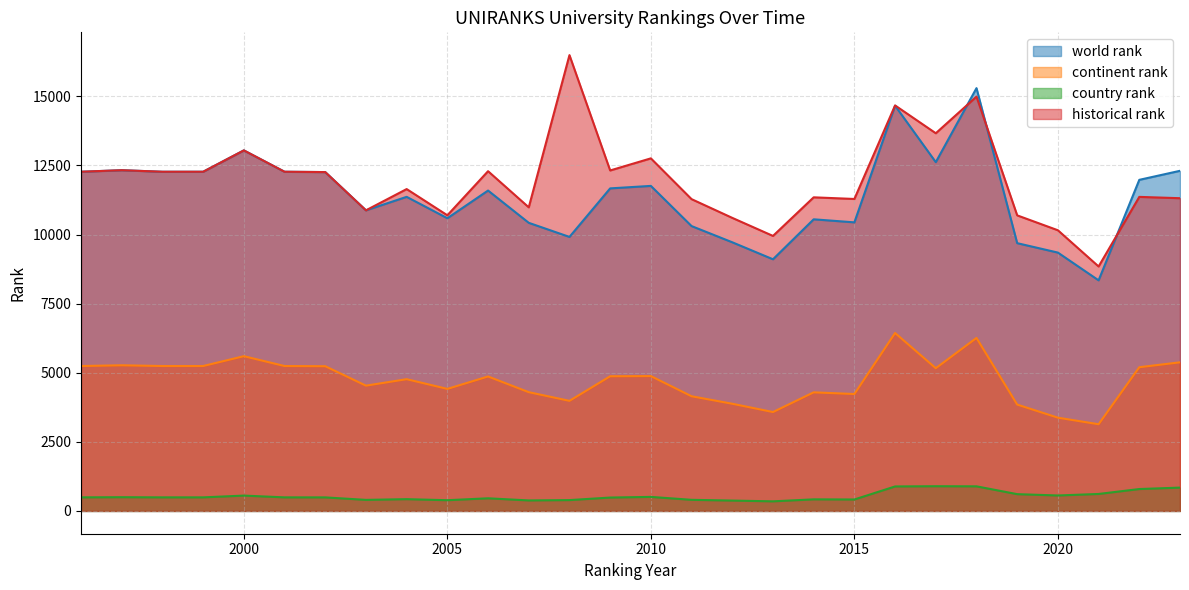

Reading right to left, what are all the values shown in this chart?

world rank: 12306.0	11979.0	8343.0	9347.0	9688.0	15297.0	12619.0	14661.0	10441.0	10551.0	9105.0	9720.0	10306.0	11760.0	11670.0	9914.0	10424.0	11592.0	10590.0	11364.0	10876.0	12260.0	12272.0	13045.0	12272.0	12272.0	12328.0	12272.0
continent rank: 5377.0	5200.0	3137.0	3374.0	3848.0	6259.0	5164.0	6438.0	4230.0	4291.0	3578.0	3878.0	4149.0	4879.0	4873.0	3983.0	4297.0	4865.0	4415.0	4767.0	4533.0	5236.0	5243.0	5599.0	5243.0	5243.0	5270.0	5243.0
country rank: 844.0	792.0	614.0	559.0	607.0	890.0	894.0	886.0	414.0	419.0	347.0	375.0	402.0	508.0	484.0	392.0	380.0	457.0	388.0	426.0	400.0	490.0	491.0	555.0	491.0	491.0	497.0	491.0
historical rank: 11314.5	11362.5	8844.5	10155.0	10694.0	14990.0	13665.0	14671.5	11287.0	11346.5	9950.0	10603.0	11280.5	12756.5	12318.5	16491.5	10984.5	12292.0	10696.5	11645.0	10876.0	12260.0	12272.0	13045.0	12272.0	12272.0	12328.0	12272.0